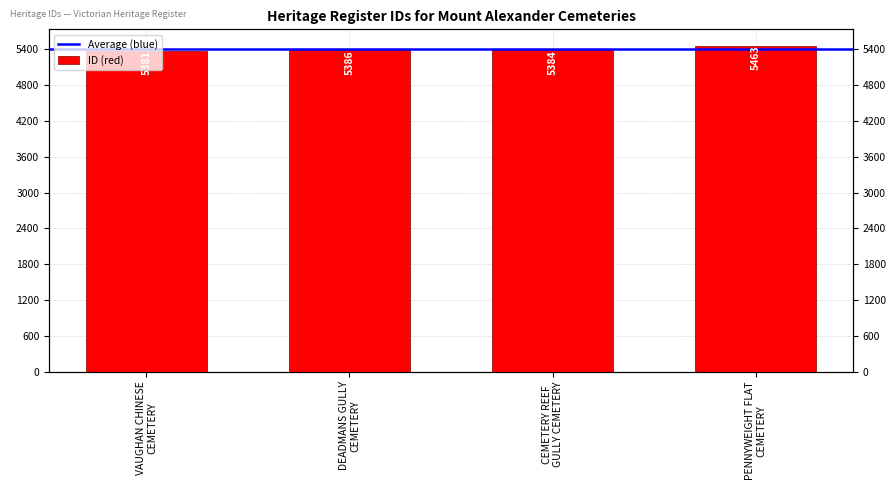

What is the label of the 2nd bar from the right?

CEMETERY REEF
GULLY CEMETERY